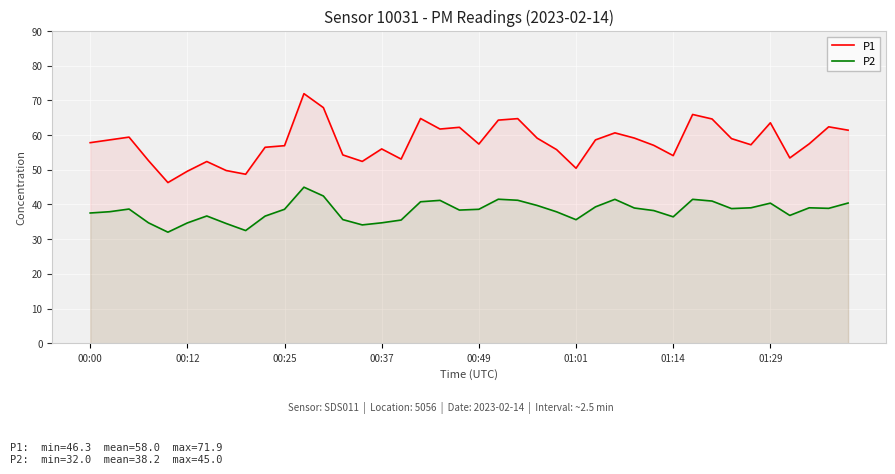

Which series has the widest spread of values?

P1